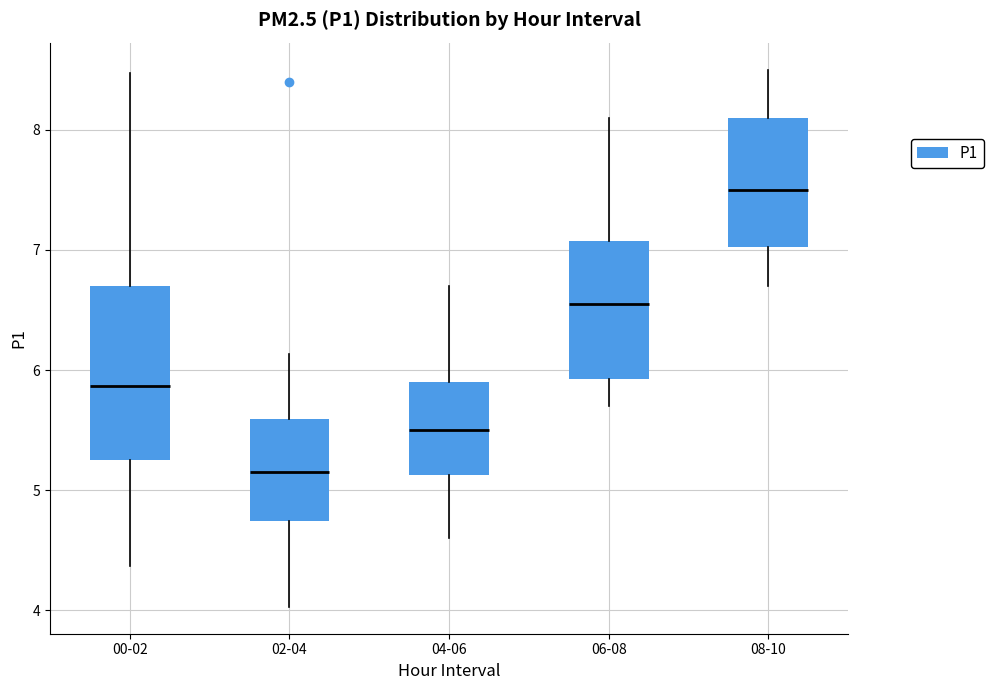

Comparing the boxes themselves (not the whiskers), which one is the tallest?

00-02